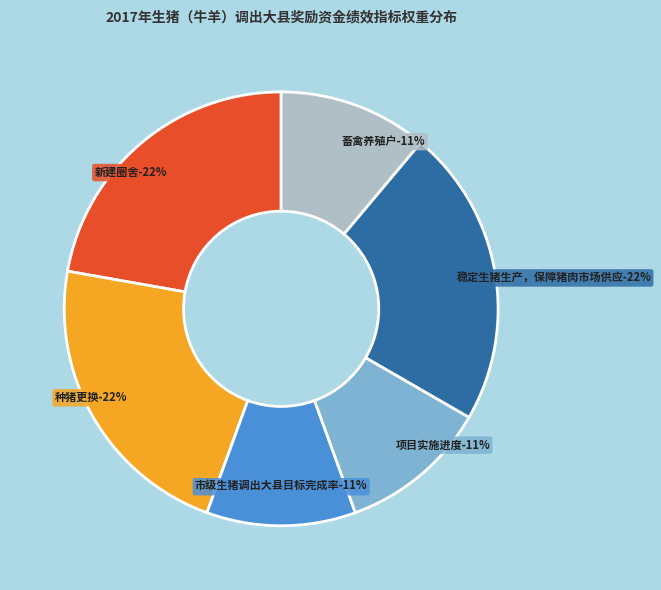

How many slices are in this pie chart?

6